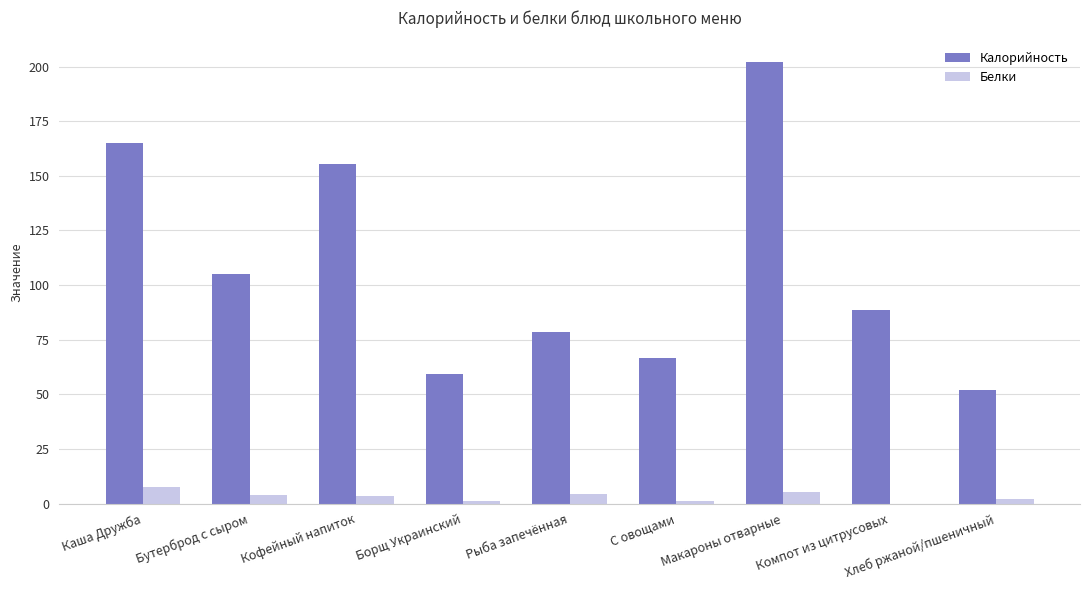

Between Борщ Украинский and Рыба запечённая, which series saw the biggest shift?

Калорийность